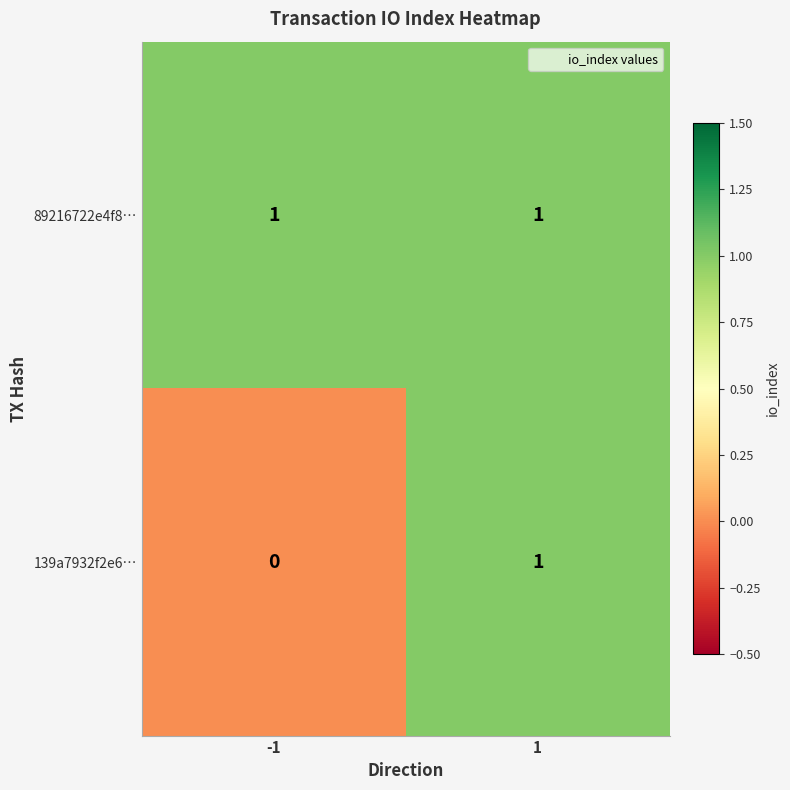

Which series has the largest total across all categories?

89216722e4f8…